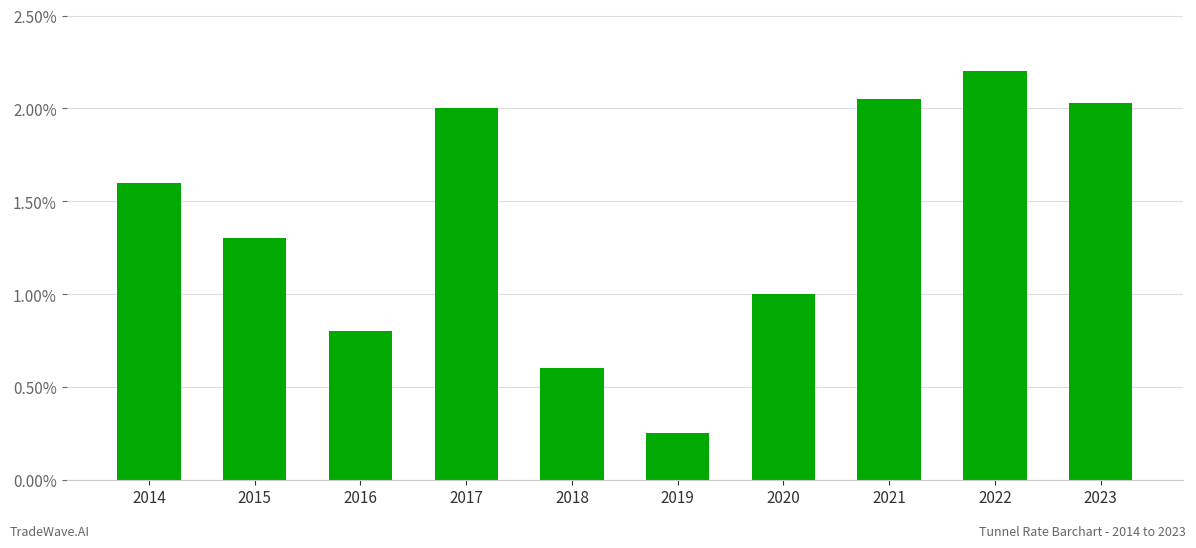

Which category has the highest value across all series?

2022